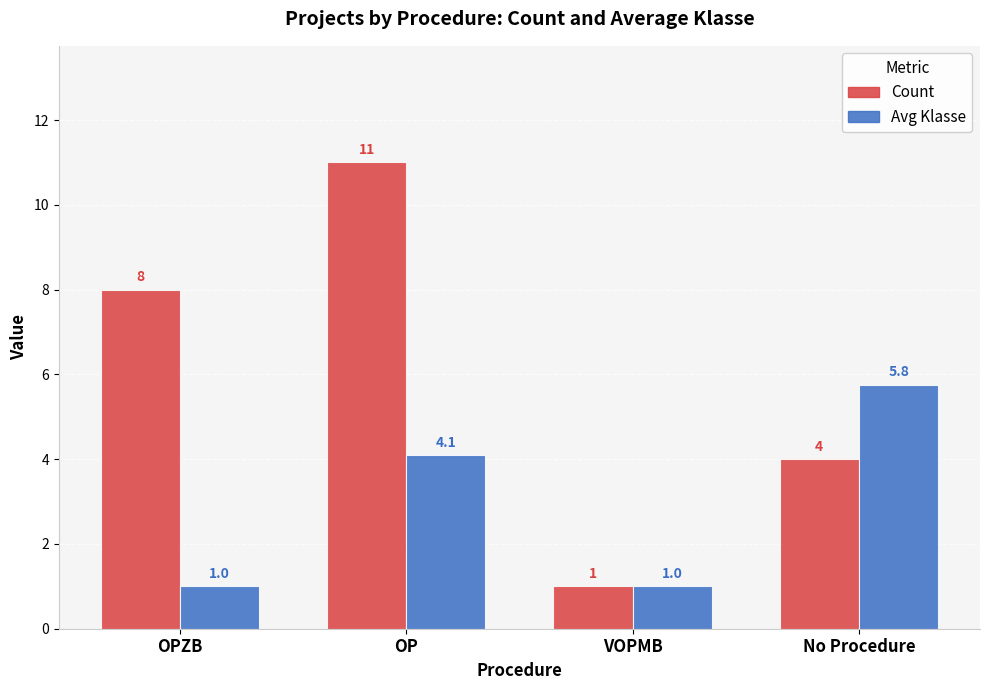

What is the label of the 1st bar from the left?

OPZB